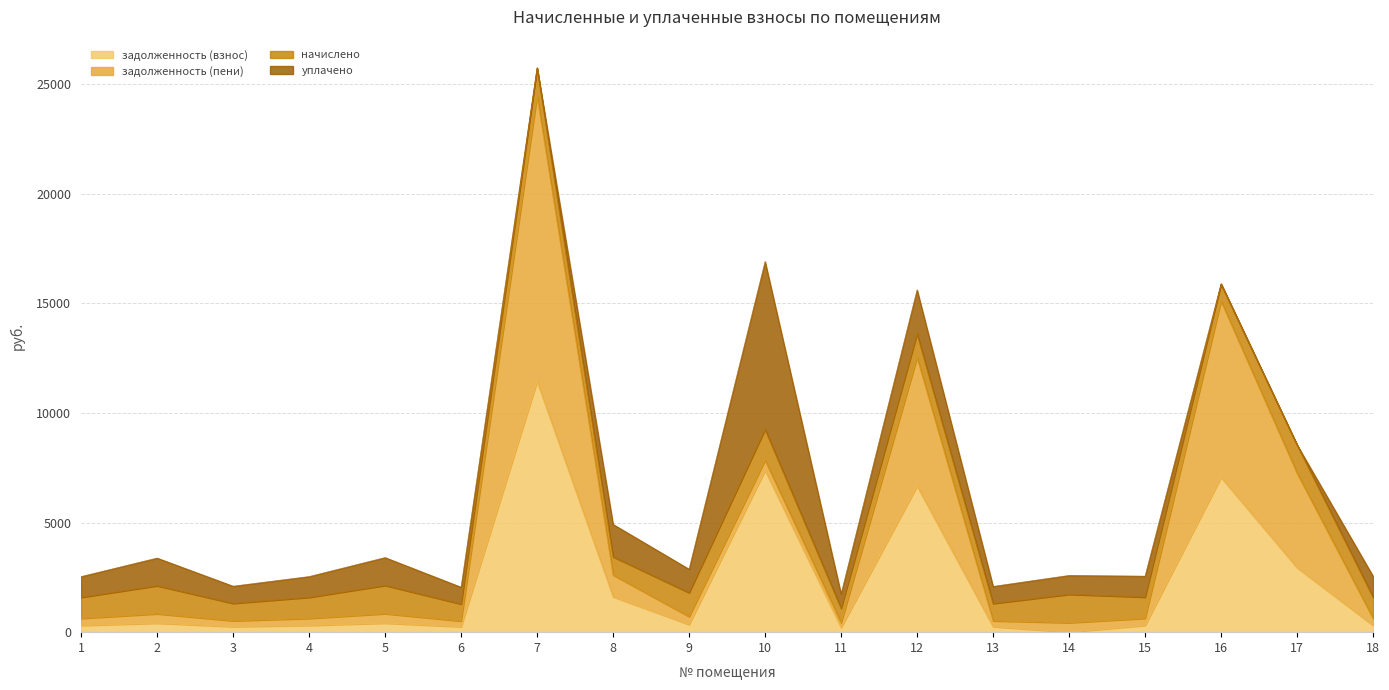

Reading left to right, extract all data points from this chart.

задолженность (взнос): 1=307.1	2=409.2	3=253.9	4=307.1	5=411.9	6=248.4	7=11431.8	8=1612.3	9=347.8	10=7370.9	11=210.4	12=6656.9	13=252.5	14=0.0	15=309.1	16=7055.7	17=2939.8	18=309.1
задолженность (пени): 1=320.4	2=427.0	3=265.0	4=320.4	5=429.8	6=259.2	7=13020.1	8=995.1	9=362.9	10=468.7	11=219.6	12=5865.6	13=263.5	14=431.3	15=322.6	16=8036.0	17=4310.0	18=322.6
начислено: 1=961.2	2=1280.9	3=794.9	4=961.2	5=1289.5	6=777.6	7=1280.9	8=831.6	9=1088.6	10=1406.2	11=658.8	12=1084.3	13=790.6	14=1293.8	15=967.7	16=790.6	17=1293.8	18=967.7
уплачено: 1=947.9	2=1263.1	3=783.8	4=947.9	5=1271.6	6=766.8	7=0.0	8=1477.0	9=1073.5	10=7652.6	11=649.6	12=2000.0	13=779.6	14=862.6	15=954.2	16=0.0	17=0.0	18=954.2